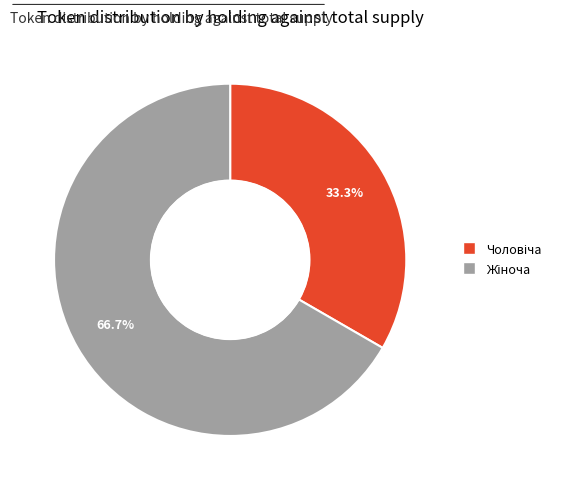

Does any single category account for the majority?

Yes